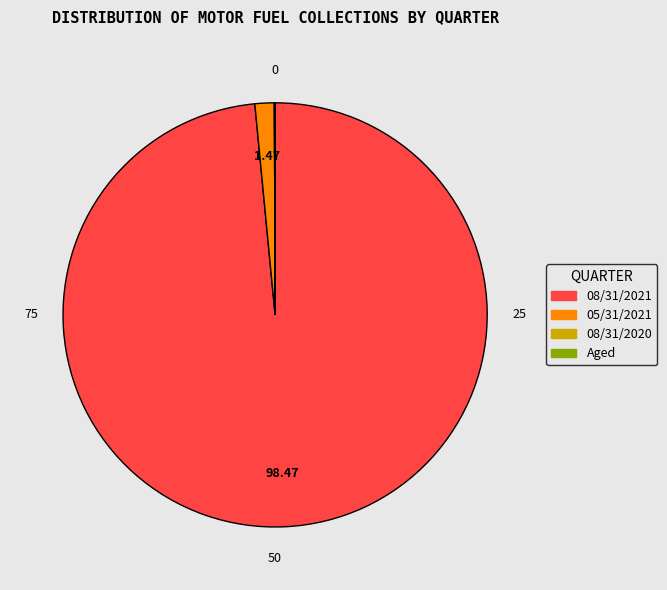

Is there any slice that represents more than half of the pie?

Yes